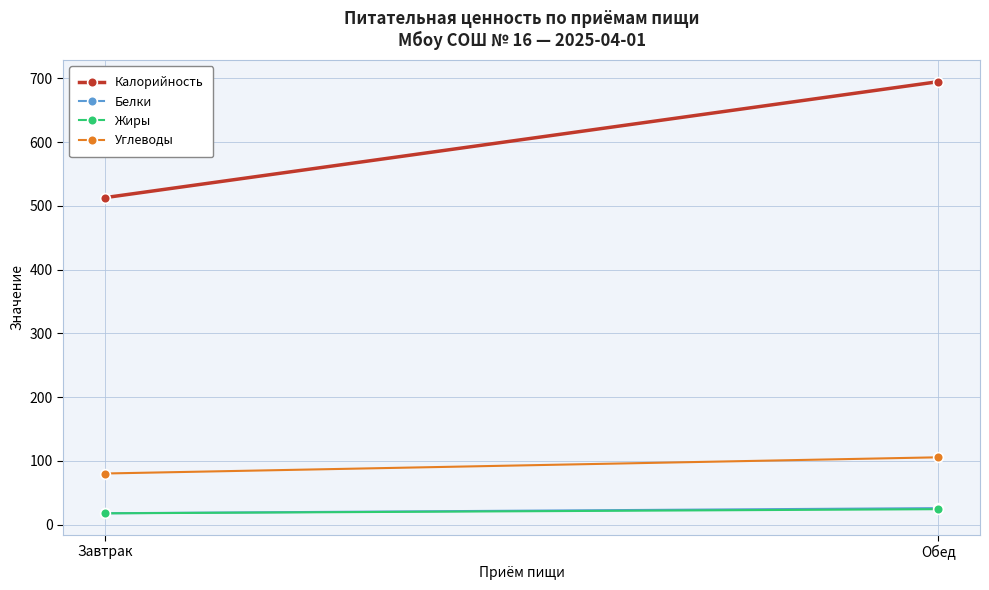

What is the greatest value displayed?

695.0